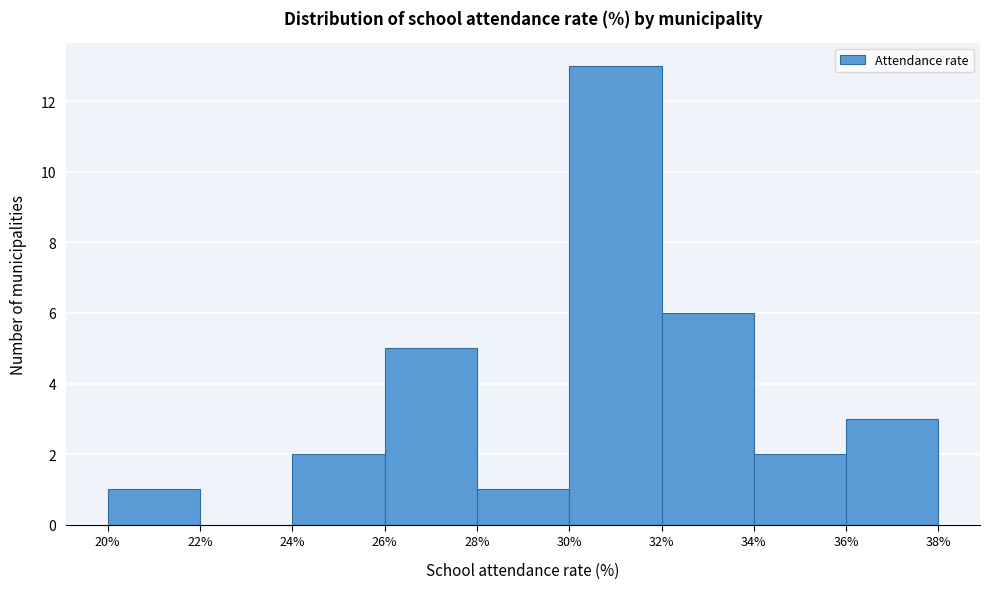

Reading left to right, transcribe this chart: for each bar, give the range it covers on the x-axis and its height. The values are not printed on the chart, so give them approximately, as read against the axis.

20% to 22%: 1
22% to 24%: 0
24% to 26%: 2
26% to 28%: 5
28% to 30%: 1
30% to 32%: 13
32% to 34%: 6
34% to 36%: 2
36% to 38%: 3